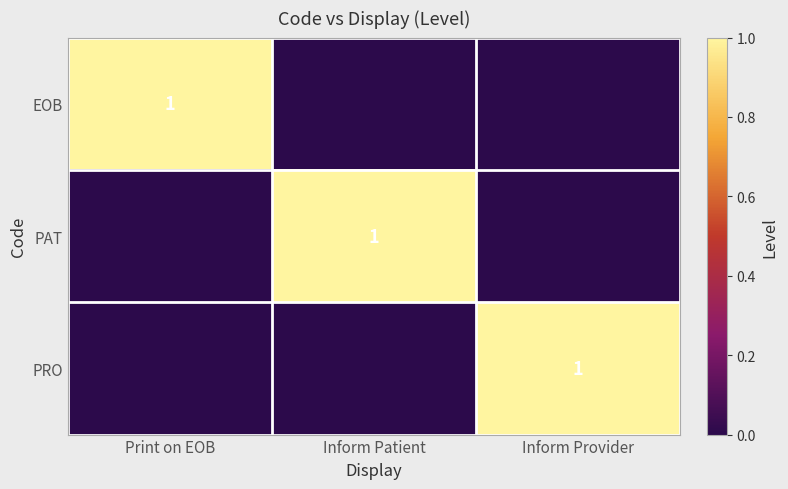

The value of PAT at Inform Patient is 1. True or false?

True